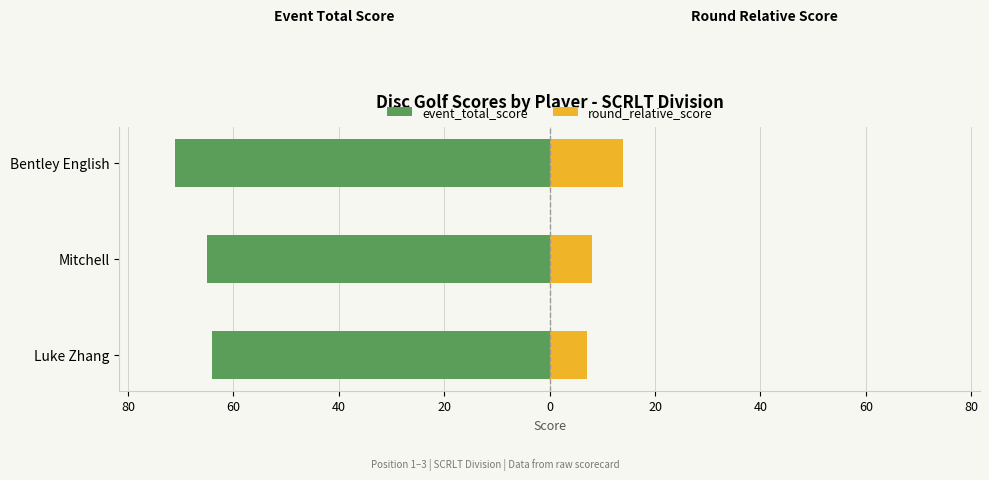

At how many categories does at least one series exceed -27?

3